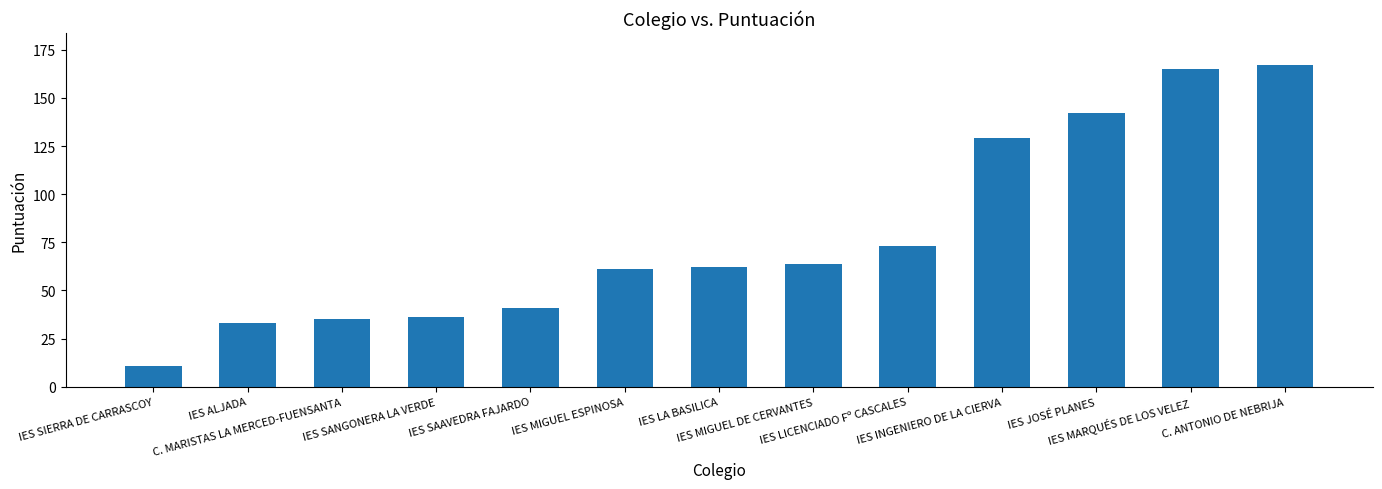

The chart shows a value of 119 at IES LICENCIADO Fº CASCALES. True or false?

False